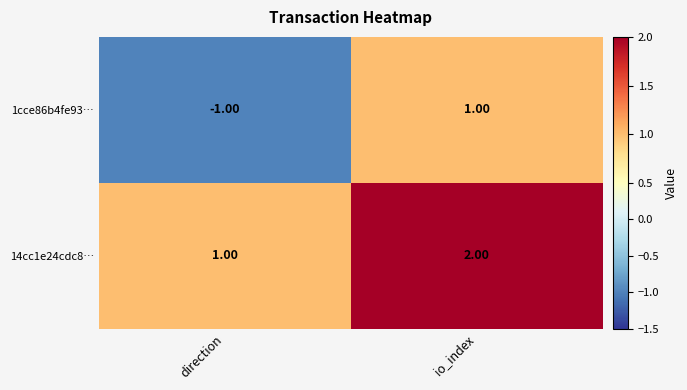

Is the value of 14cc1e24cdc8… at io_index greater than the value of 1cce86b4fe93… at direction?

Yes